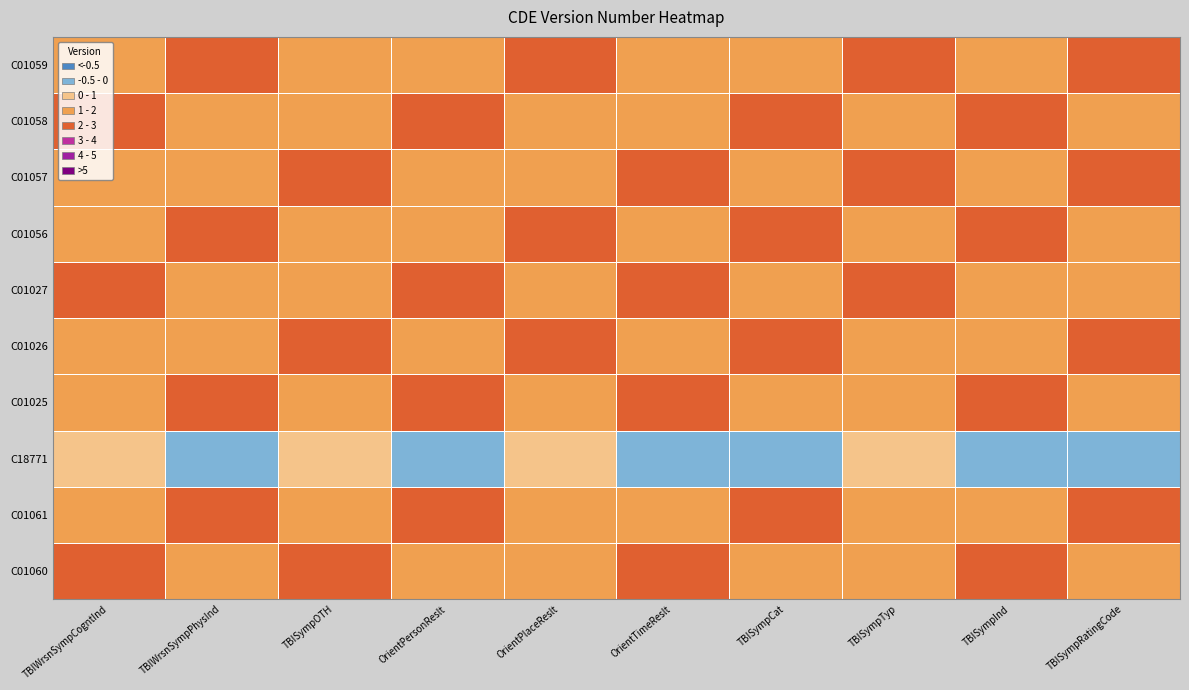

Between TBIWrsnSympCogntInd and TBIWrsnSympPhysInd, which is larger?

TBIWrsnSympCogntInd